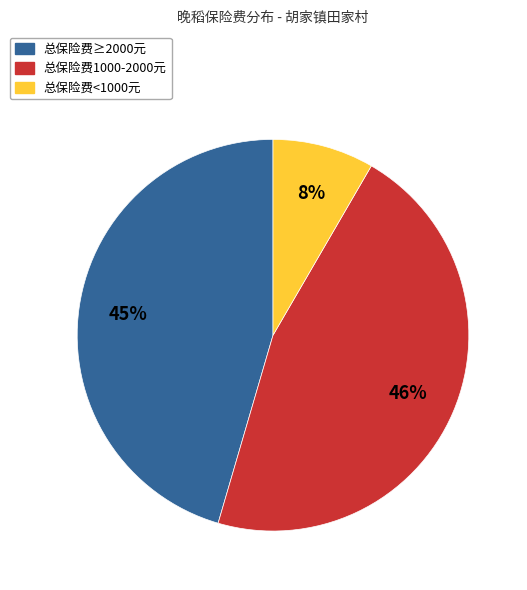

The 总保险费<1000元 slice represents 8% of the pie. True or false?

True